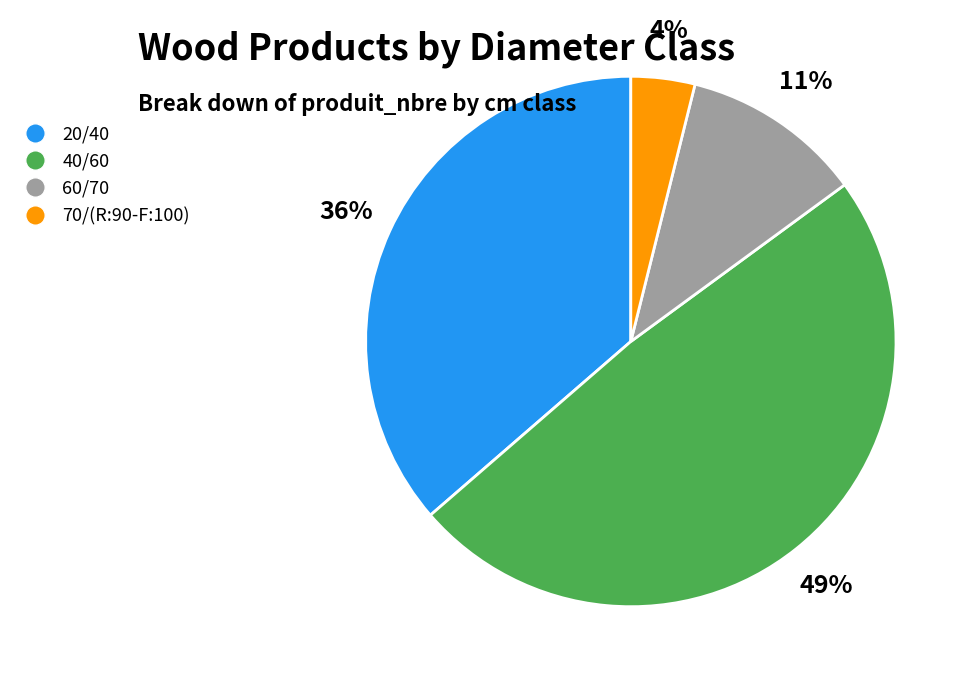

To the nearest percent, what is the average slice percentage?

25%